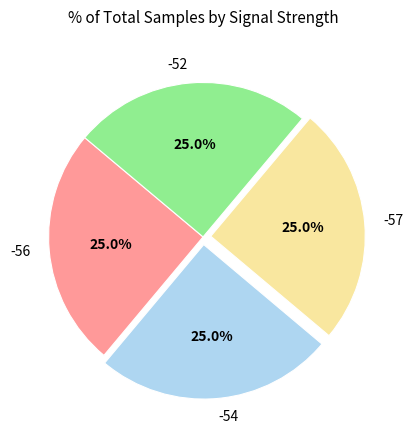

What percentage do -57 and -52 together represent?

50.0%